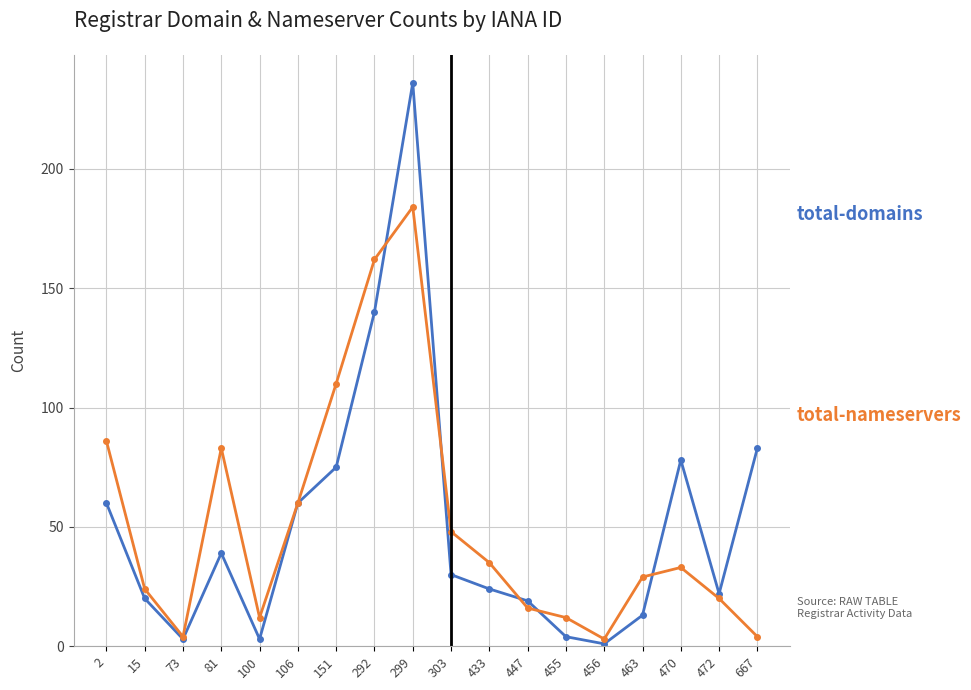

At which category is the sum across all series the highest?

299